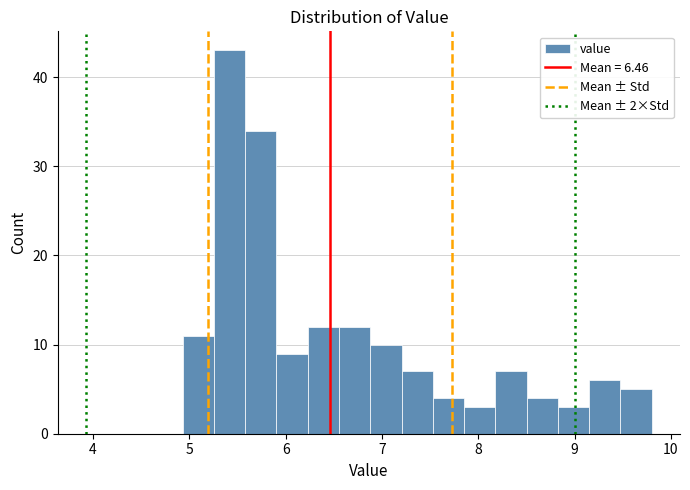

Around what value on the x-axis is the tallest bar? Give the approximate position of its centre, as read against the axis.

5.4